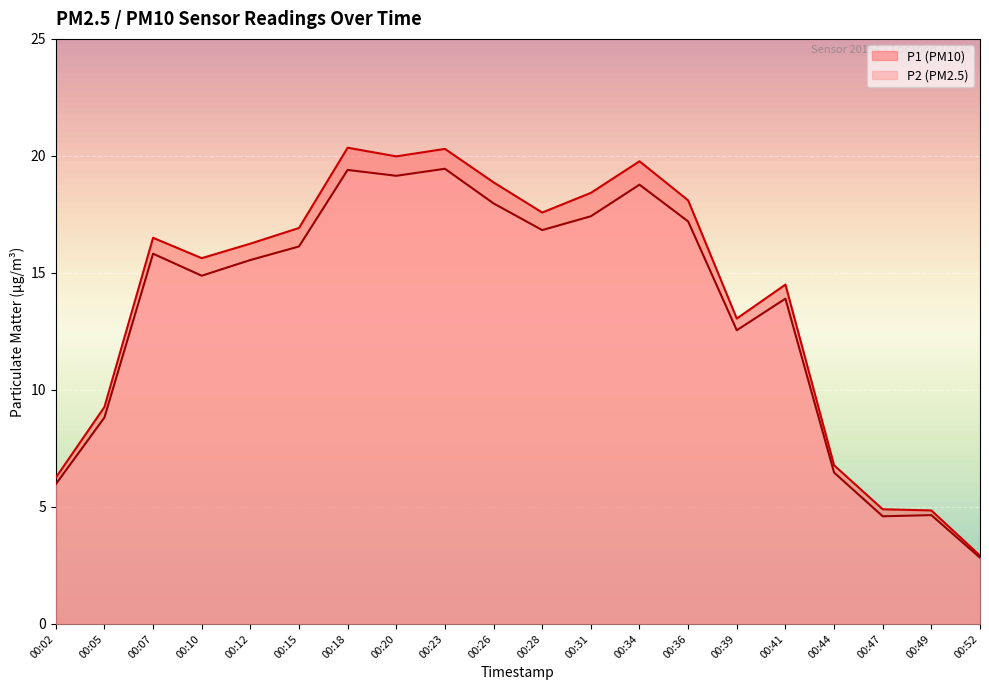

At which label is P1 closest to 11?

00:05